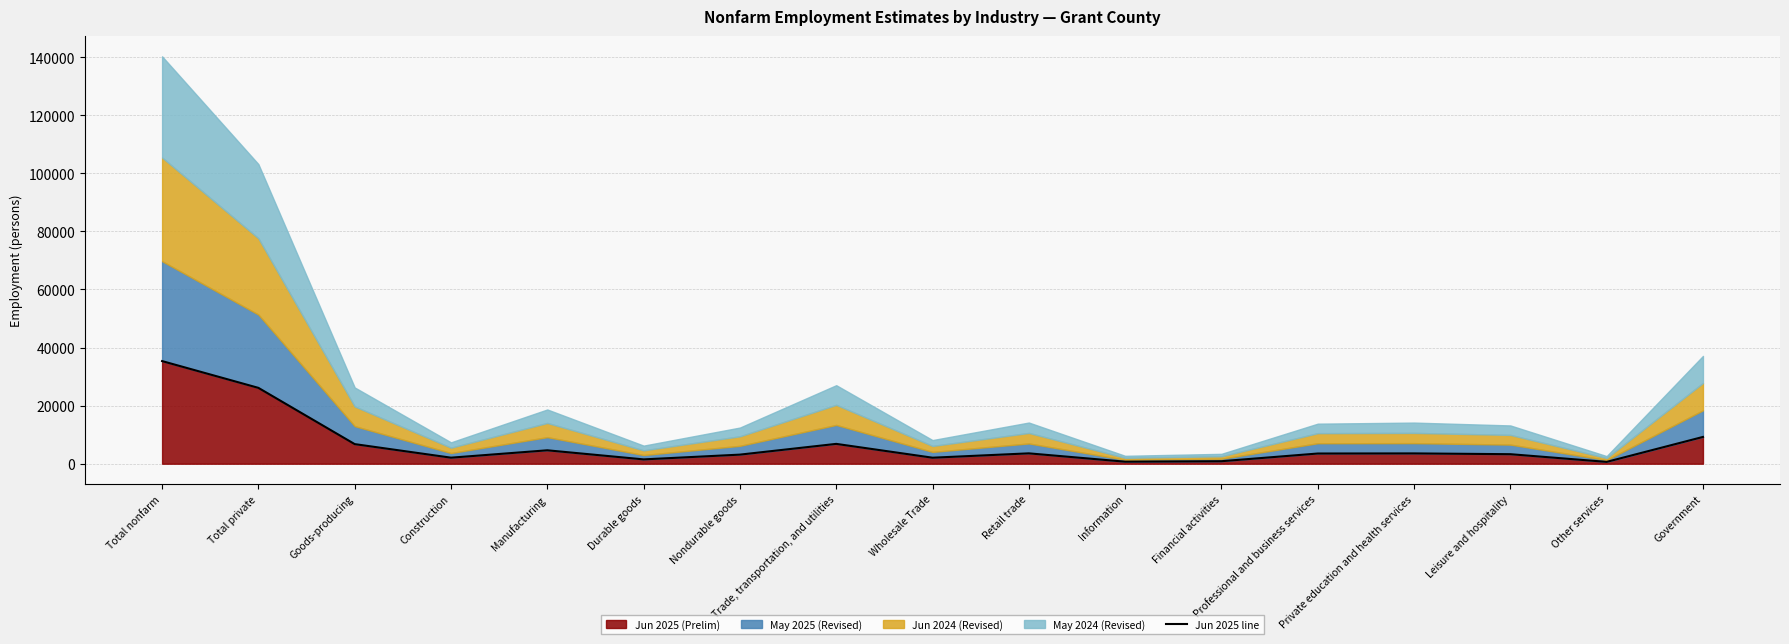

What is the value of the 16th point from the left?

630